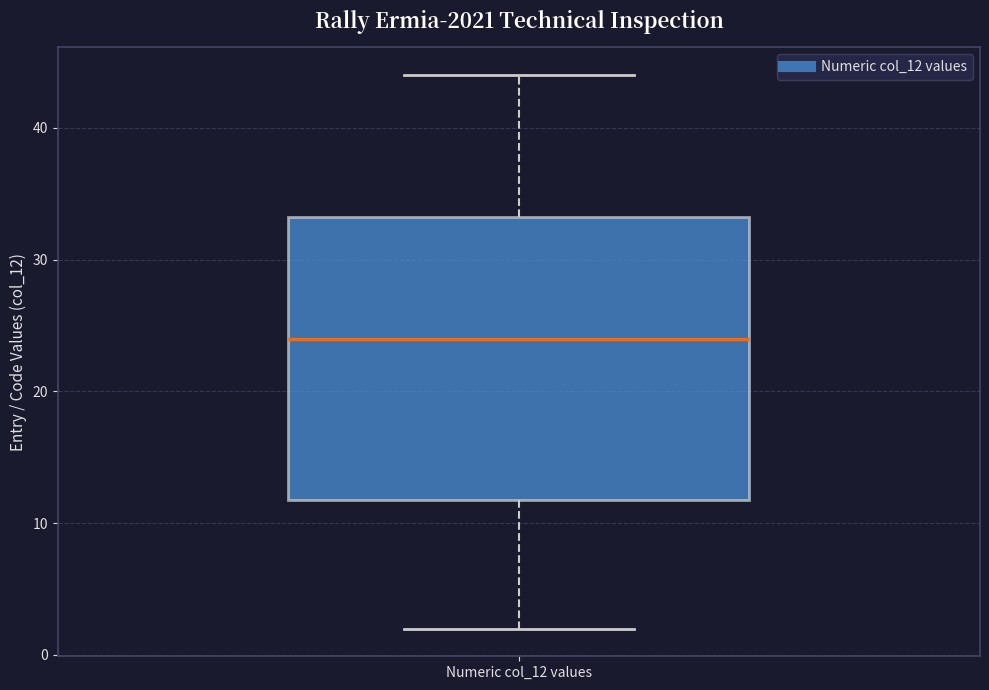

Where does the lower whisker of the box for Numeric col_12 values end on the y-axis? The values are not printed on the chart, so give them approximately, as read against the axis.

2